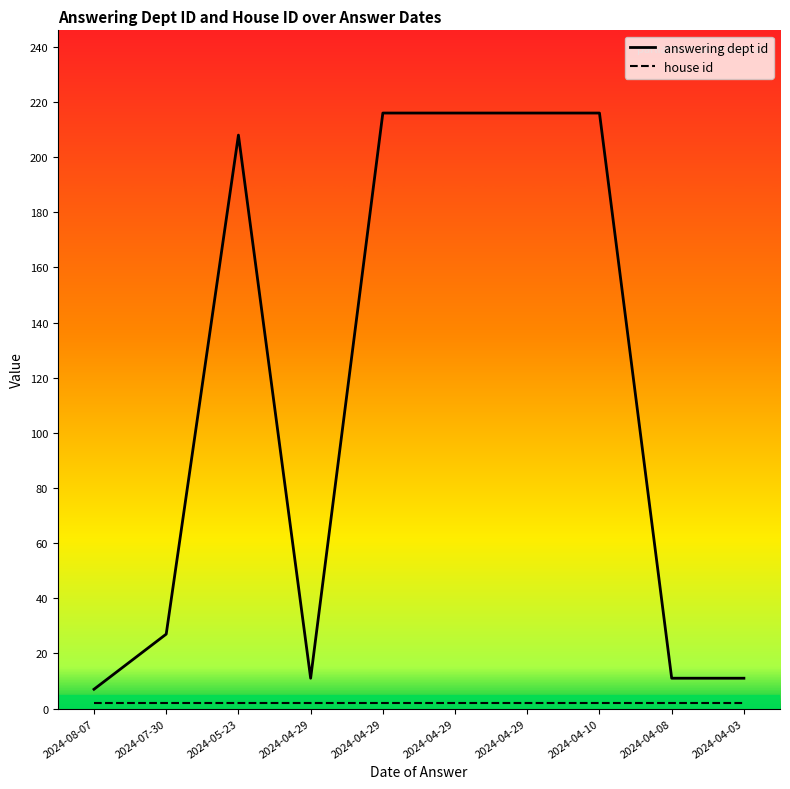

Read the house id value at 2024-04-29.

2